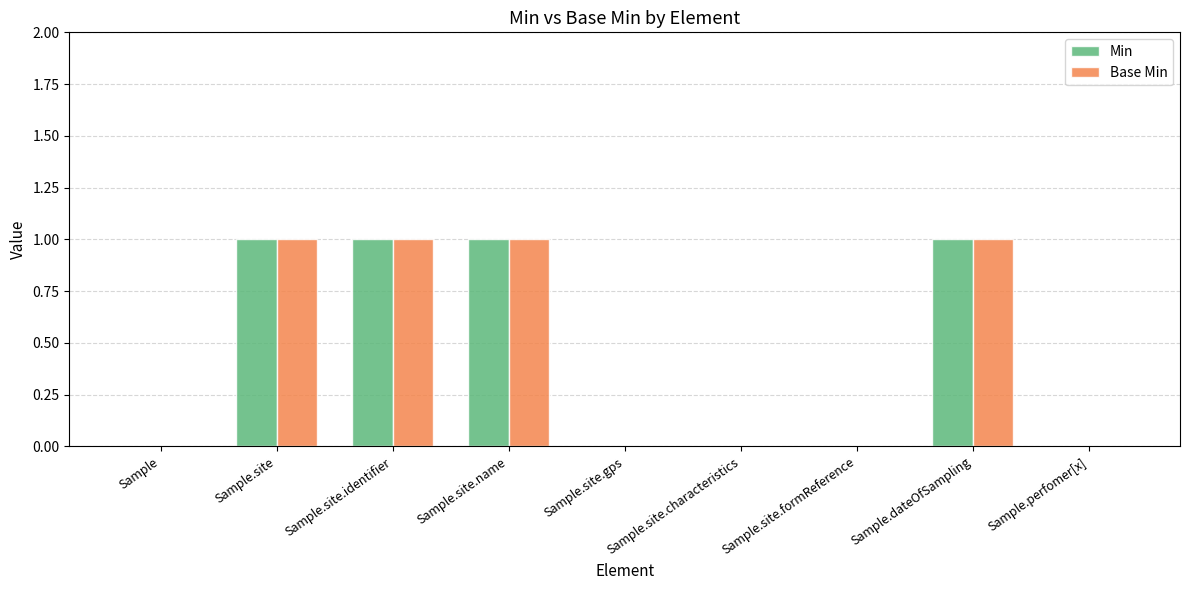

How many groups of bars are there?

9